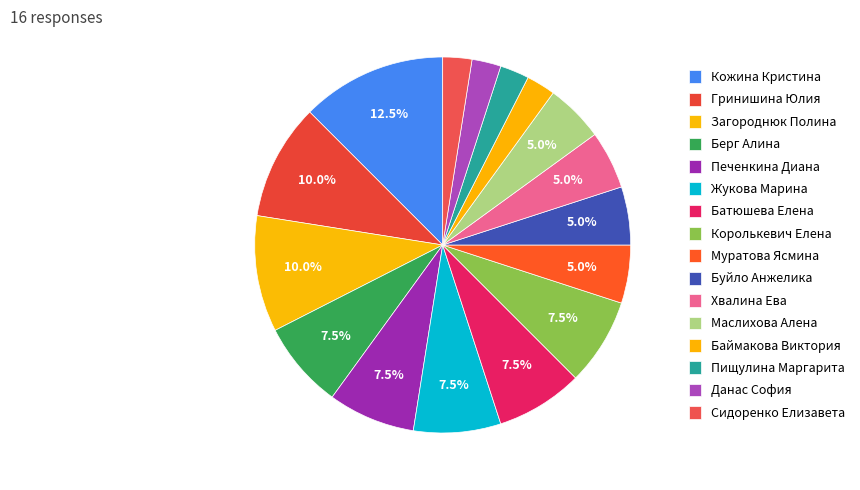

The Сидоренко Елизавета slice represents 8% of the pie. True or false?

False